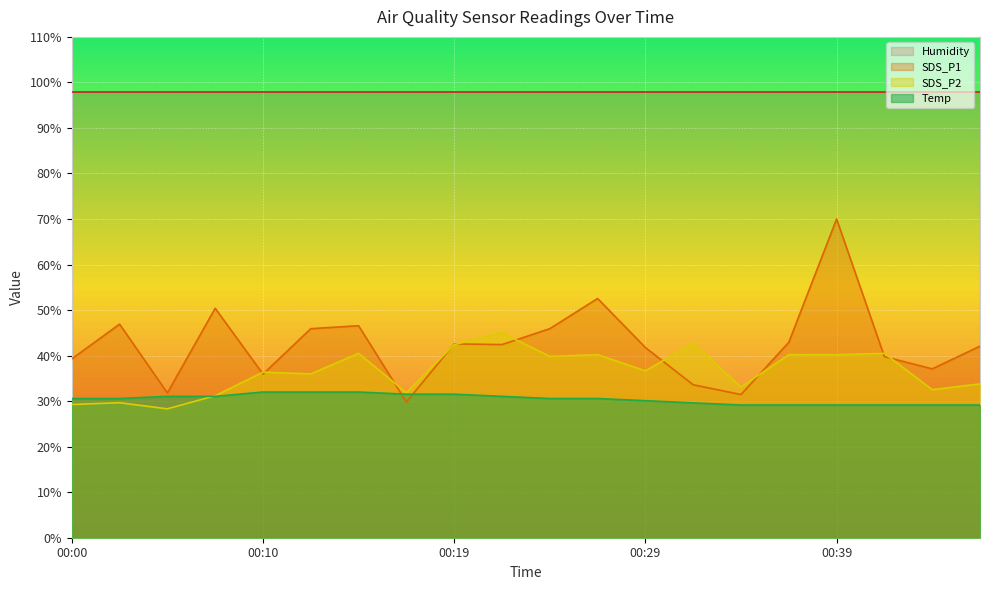

Which series ends up on top after the final intersection of SDS_P2 and SDS_P1?

SDS_P1